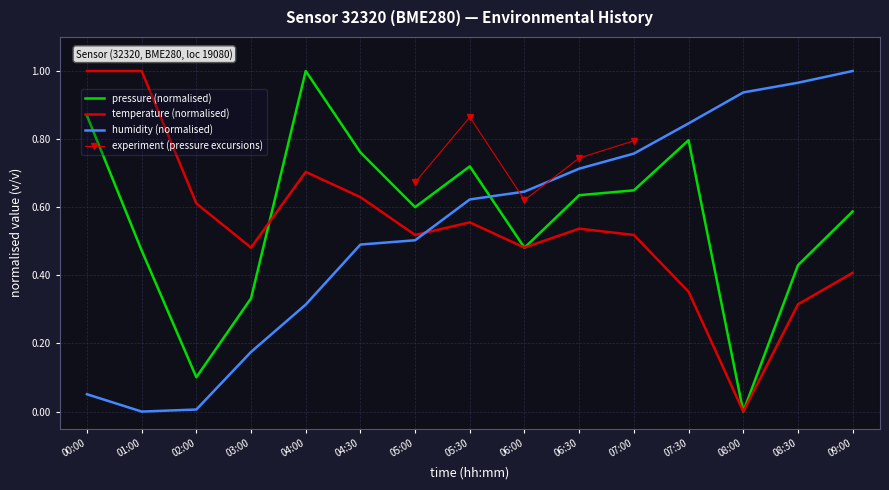

What is the greatest value displayed?

1.0